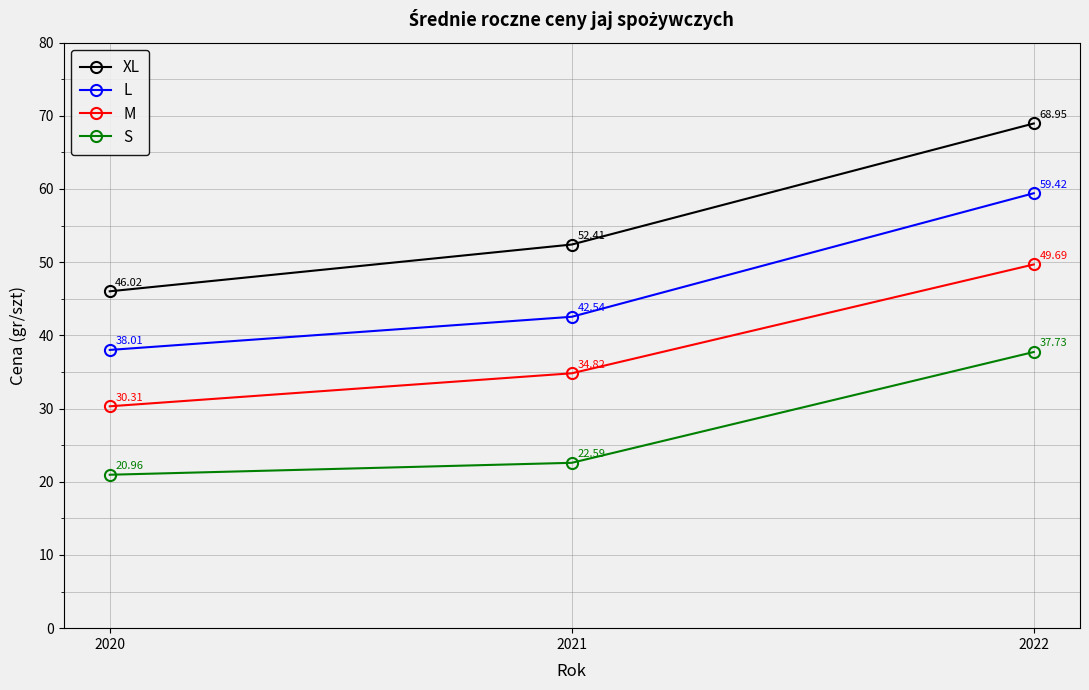

What is the difference between the maximum and minimum values in the L series?

21.4